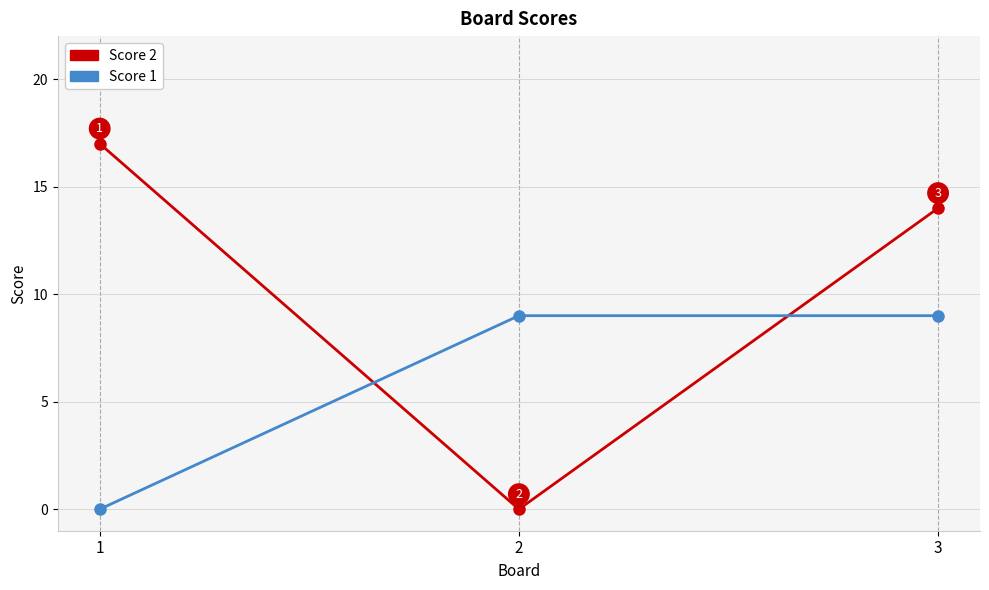

What is the maximum value for Score 1?

9